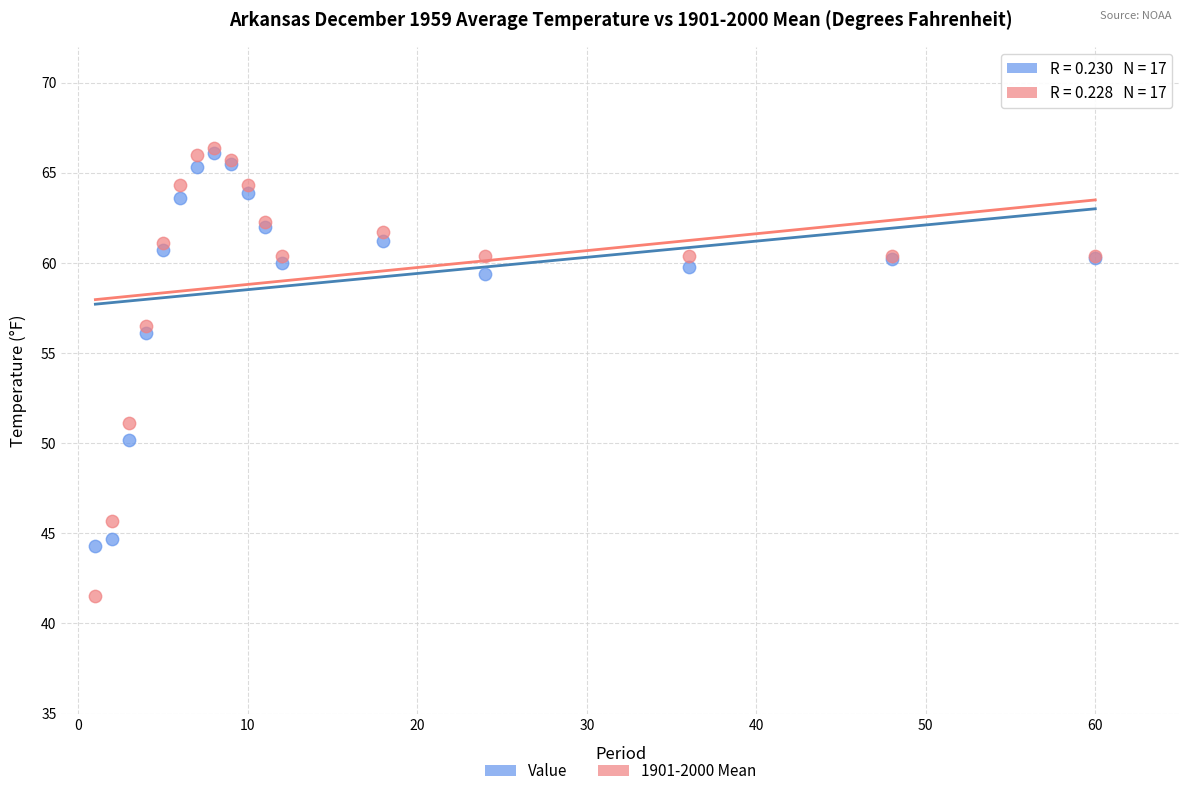

Across all series, what Y value is closest to 53?

51.1